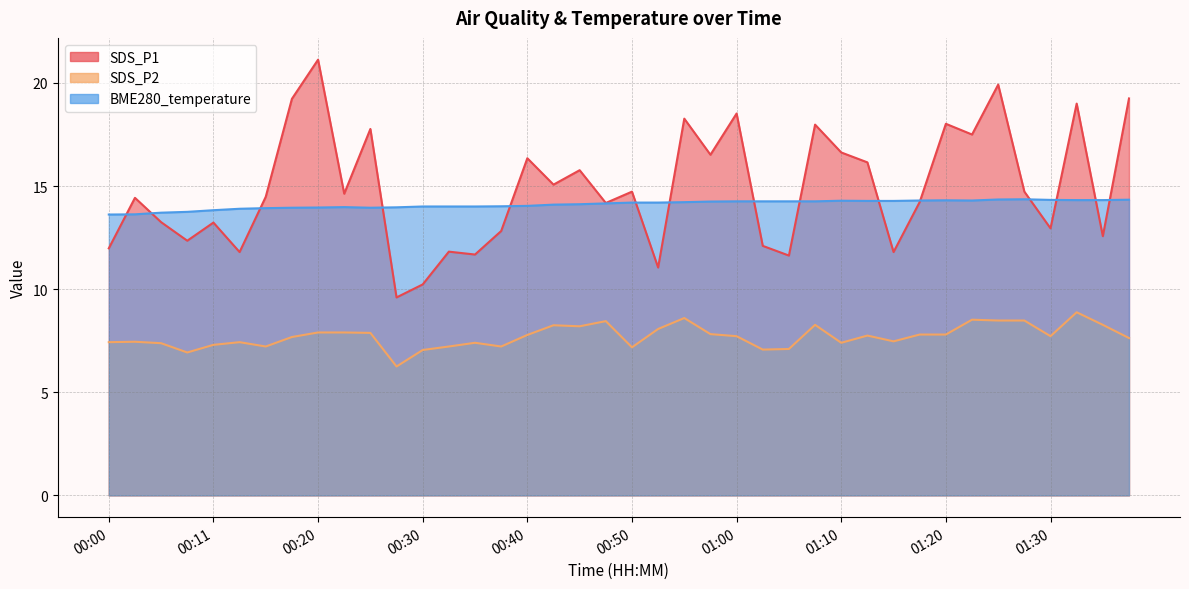

At which label is BME280_temperature closest to 13?

00:00